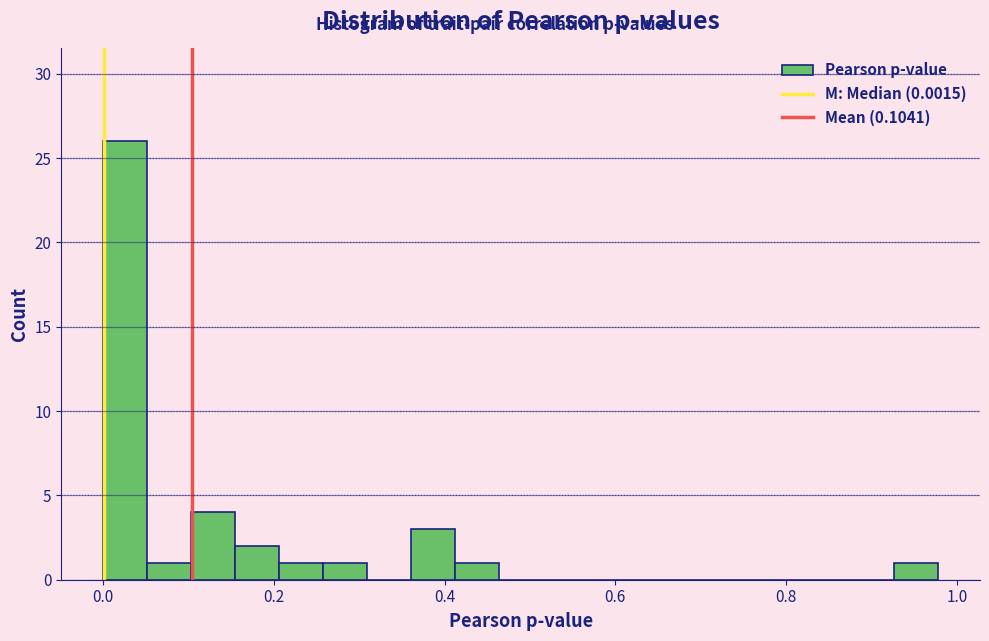

Around what value on the x-axis is the tallest bar? Give the approximate position of its centre, as read against the axis.

0.02